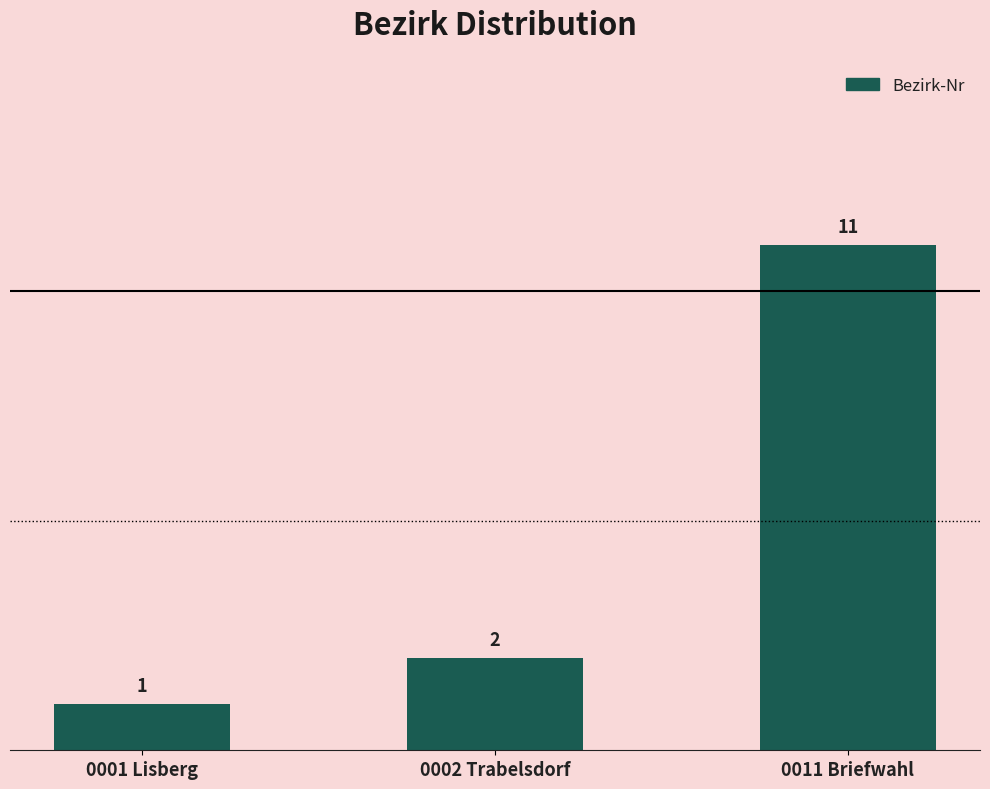

What is the label of the 3rd bar from the left?

0011 Briefwahl